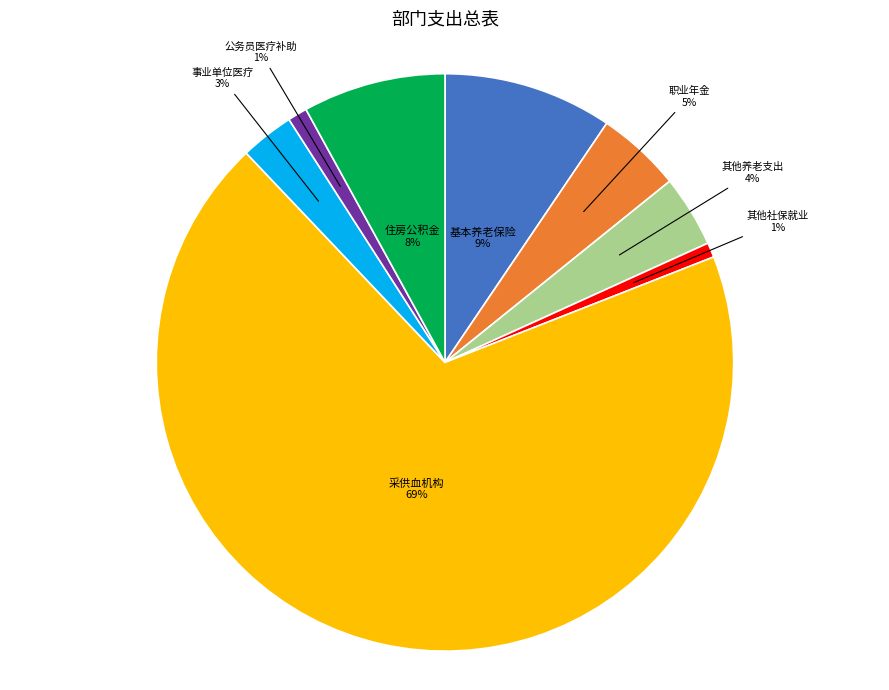

Which slice is the largest?

采供血机构